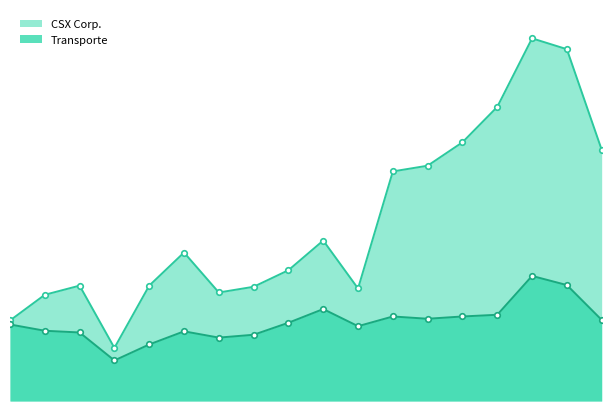

What is the sum of all CSX Corp. values?

56.5